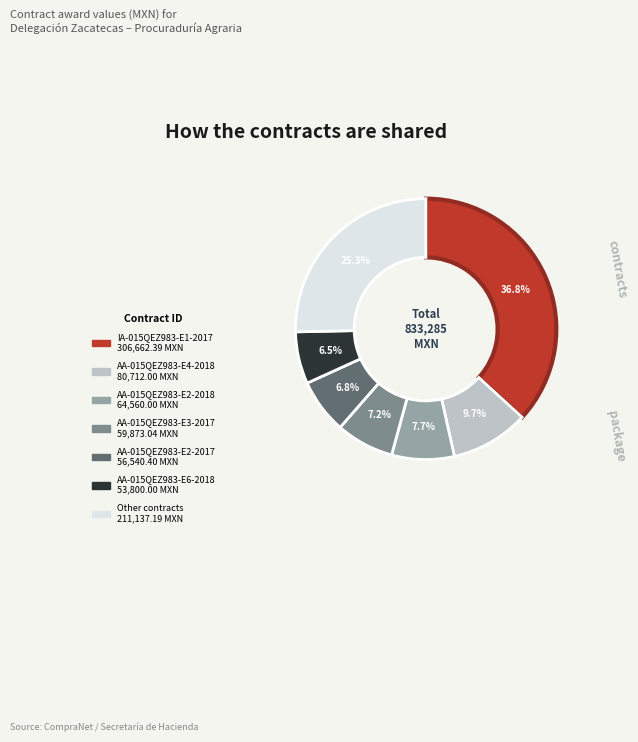

How many slices are in this pie chart?

7